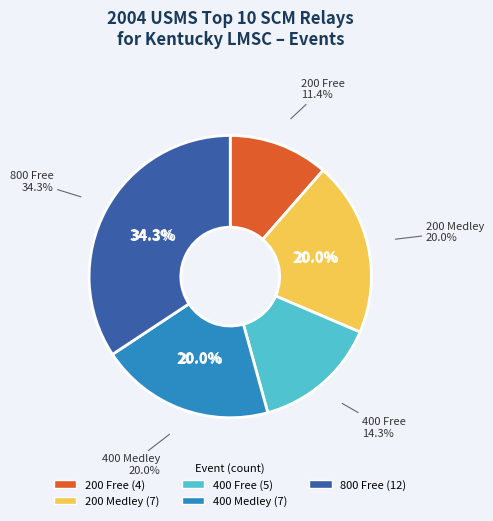

What percentage do 200 Medley and 200 Free together represent?

31.4%